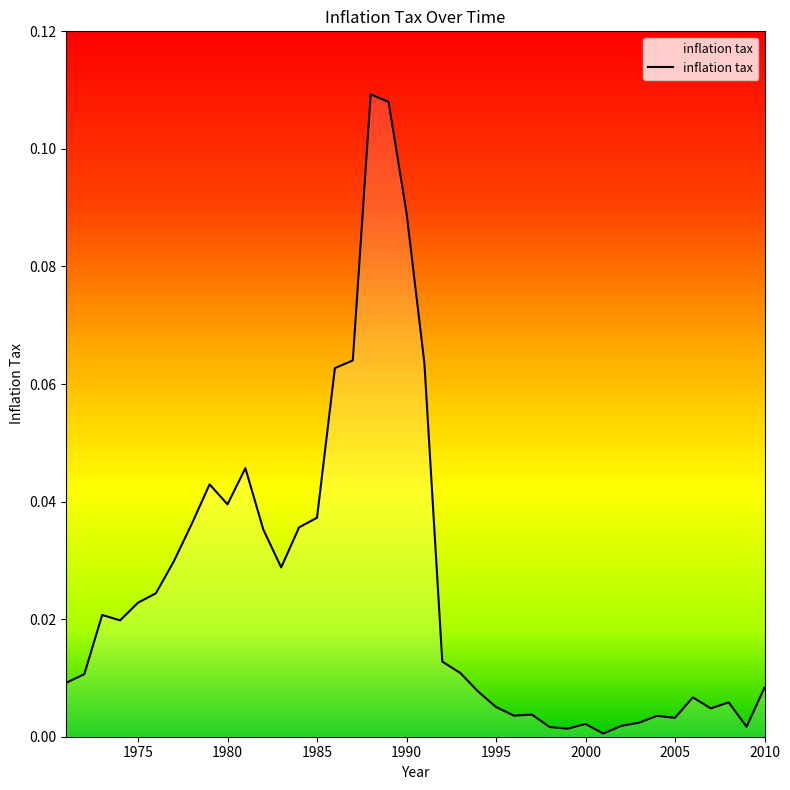

Does the chart display data point markers on the line(s)?

No